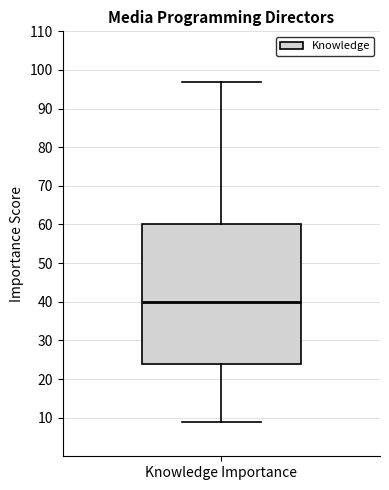

Transcribe this box plot: give where the median line is, the range the box spans, and where the two whiskers end, as read against the y-axis. The values are not printed on the chart, so give them approximately, as read against the axis.

median 40, box 24 to 60, whiskers 9 to 97